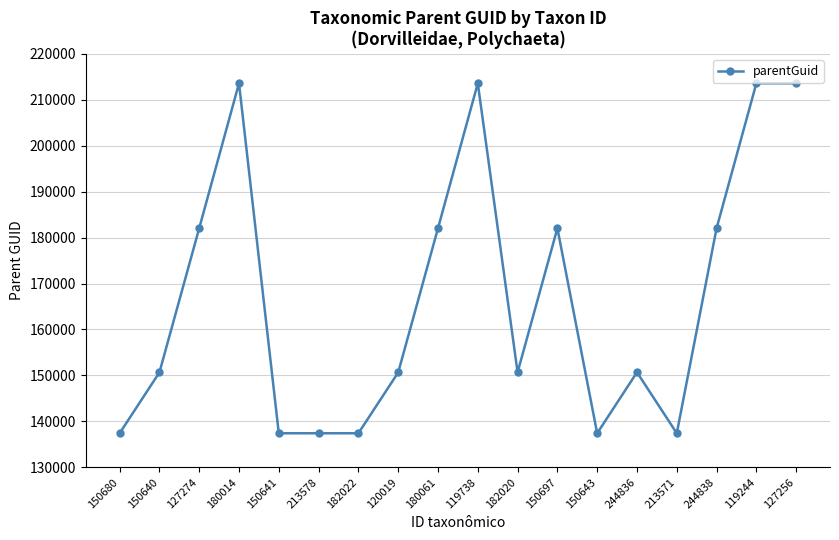

The value at 182020 is 251132. True or false?

False